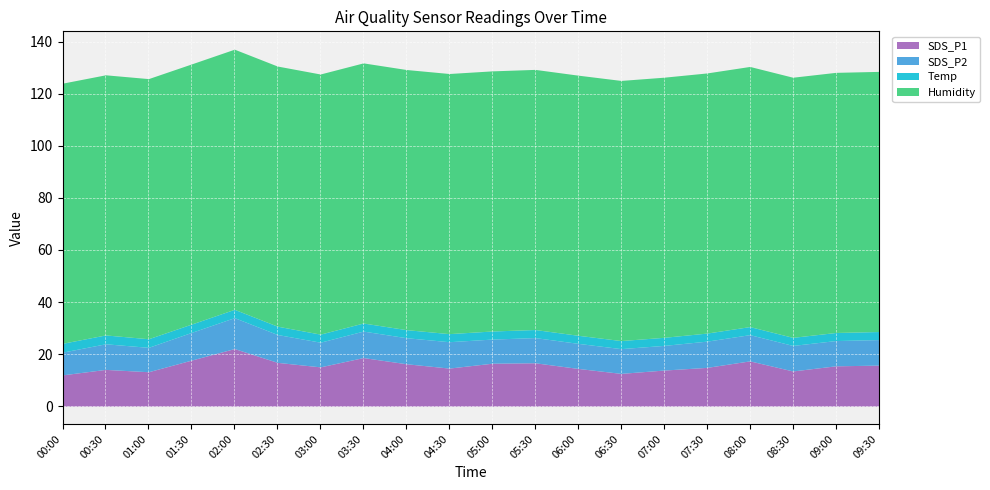

What is the sum of all Humidity values?

1998.0